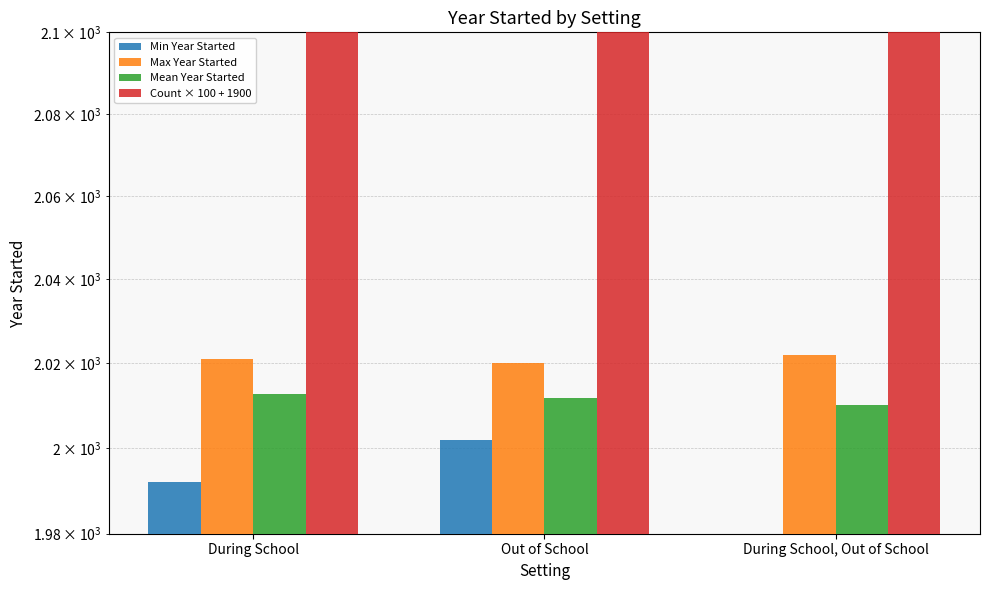

What is the difference between the Mean Year Started values at During School, Out of School and During School?

2.5